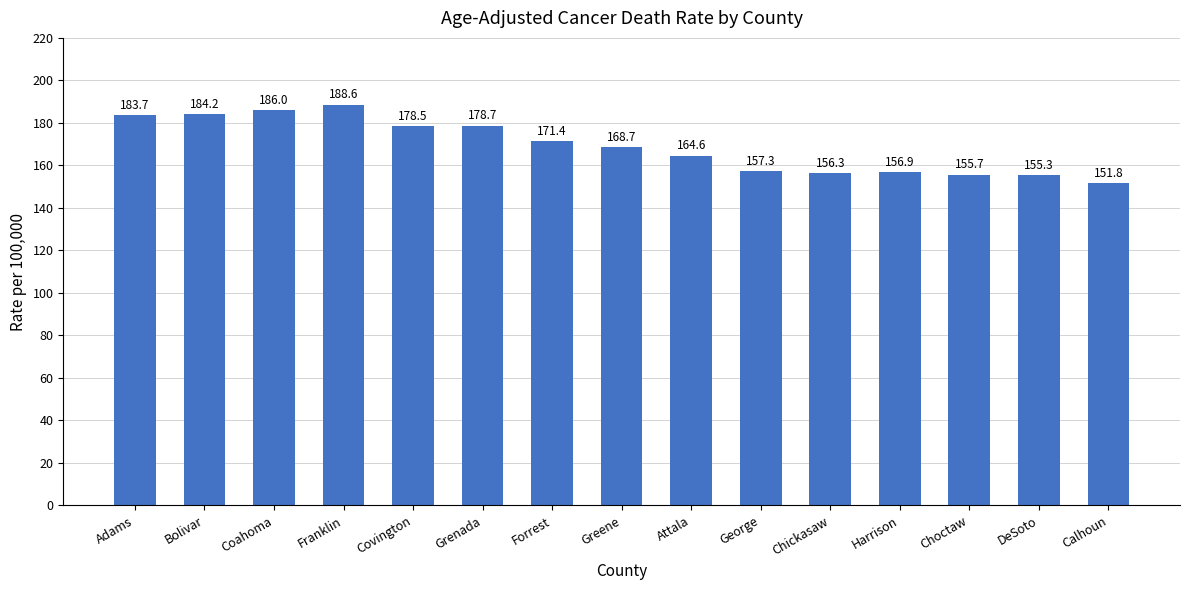

List the labels in order of value, largest first.

Franklin, Coahoma, Bolivar, Adams, Grenada, Covington, Forrest, Greene, Attala, George, Harrison, Chickasaw, Choctaw, DeSoto, Calhoun